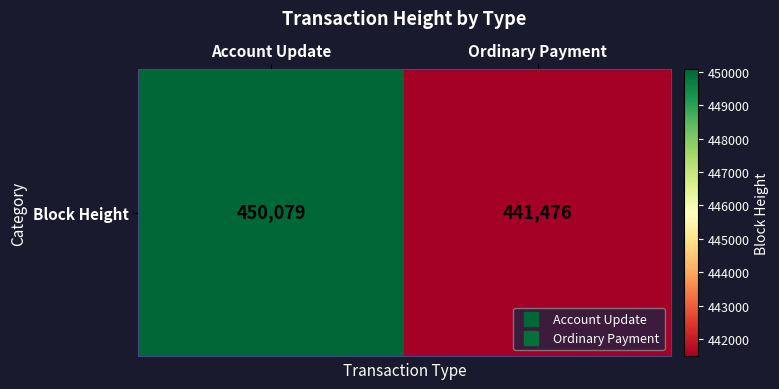

Reading right to left, list all the values displayed in this chart.

Ordinary Payment=441476	Account Update=450079